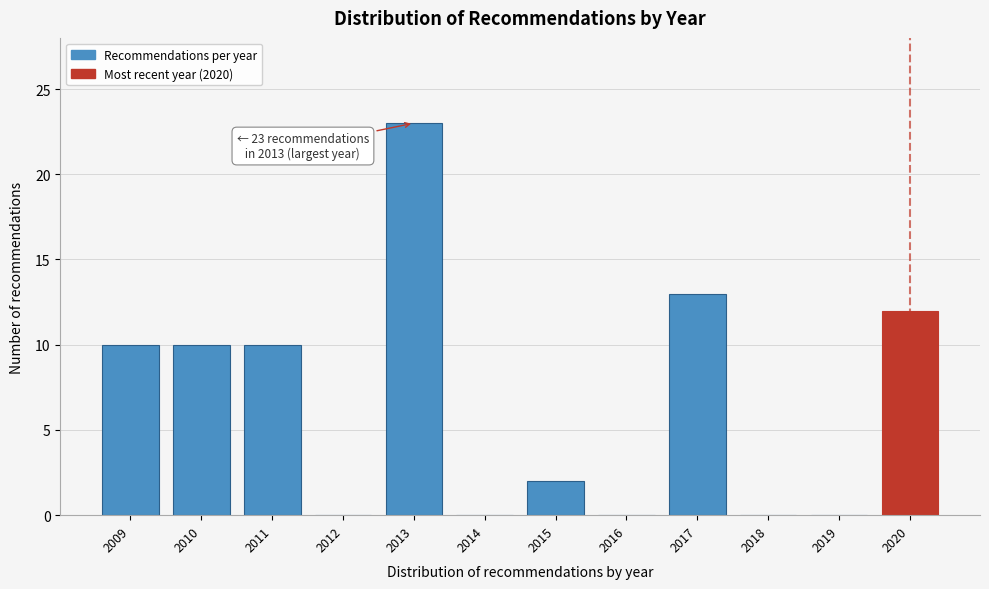

Reading left to right, what are all the values shown in this chart?

2009=10	2010=10	2011=10	2012=0	2013=23	2014=0	2015=2	2016=0	2017=13	2018=0	2019=0	2020=12